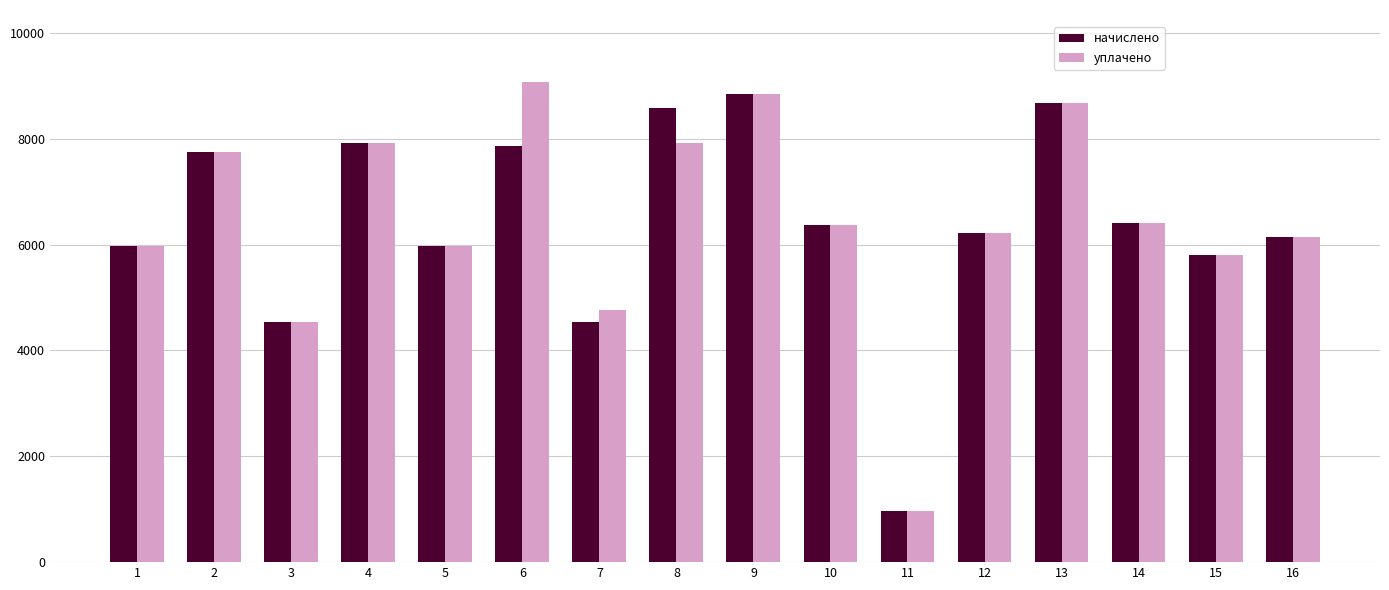

What is the sum of all уплачено values?

103361.3